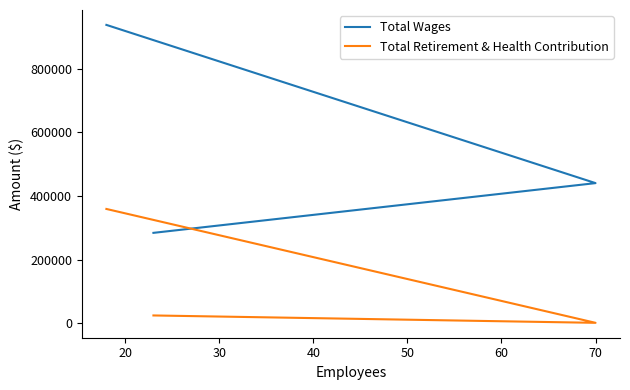

How many values in the Total Retirement & Health Contribution series exceed 24052?

1